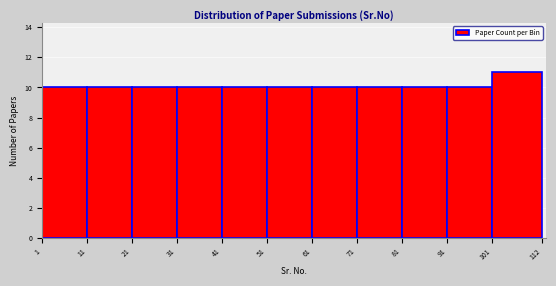

Reading left to right, list every bar in this chart as the range it spans on the x-axis followed by its height. The values are not printed on the chart, so give them approximately, as read against the axis.

1 to 11: 10
11 to 21: 10
21 to 31: 10
31 to 41: 10
41 to 51: 10
51 to 61: 10
61 to 71: 10
71 to 81: 10
81 to 91: 10
91 to 101: 10
101 to 112: 11